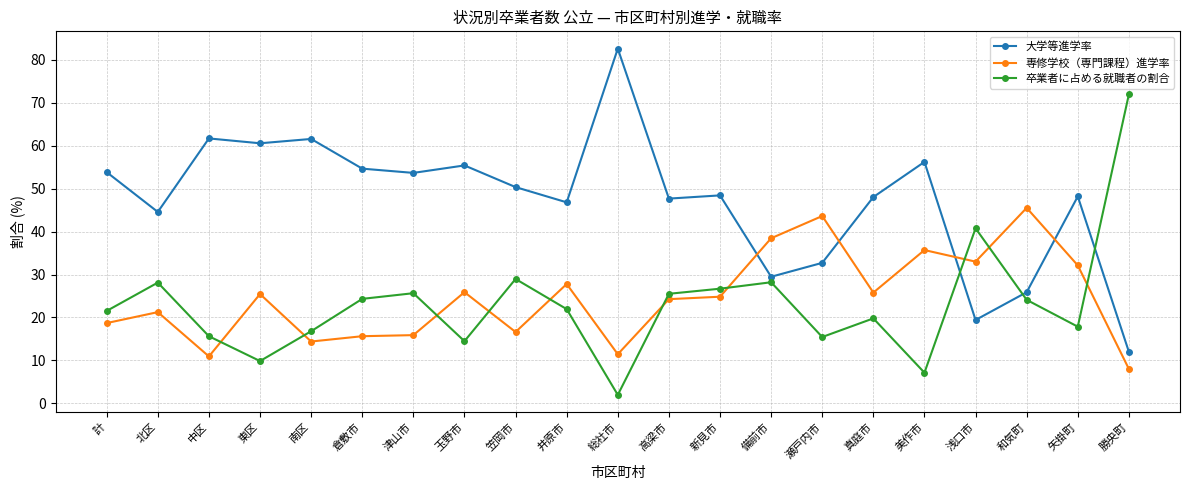

At 新見市, list the series in order from smallest to largest.

専修学校（専門課程）進学率, 卒業者に占める就職者の割合, 大学等進学率